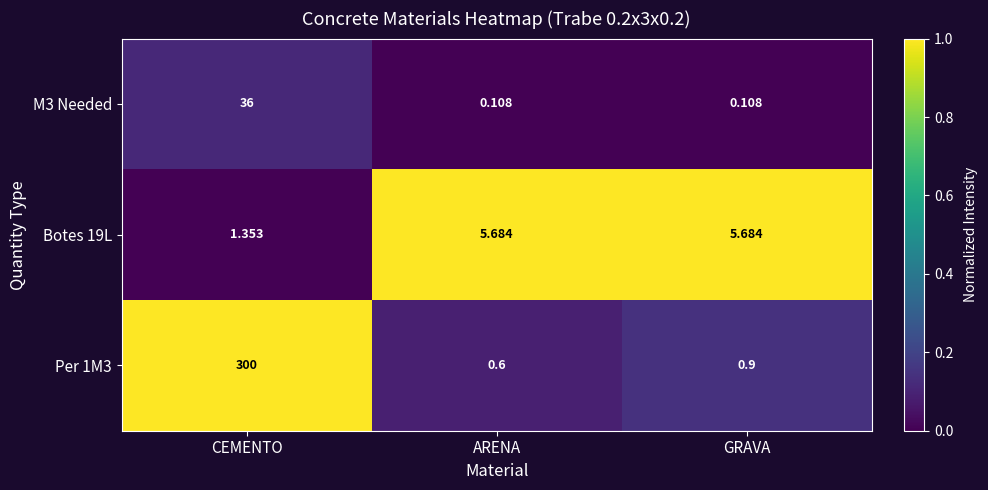

Rank the series at GRAVA from lowest to highest value.

M3 Needed, Per 1M3, Botes 19L